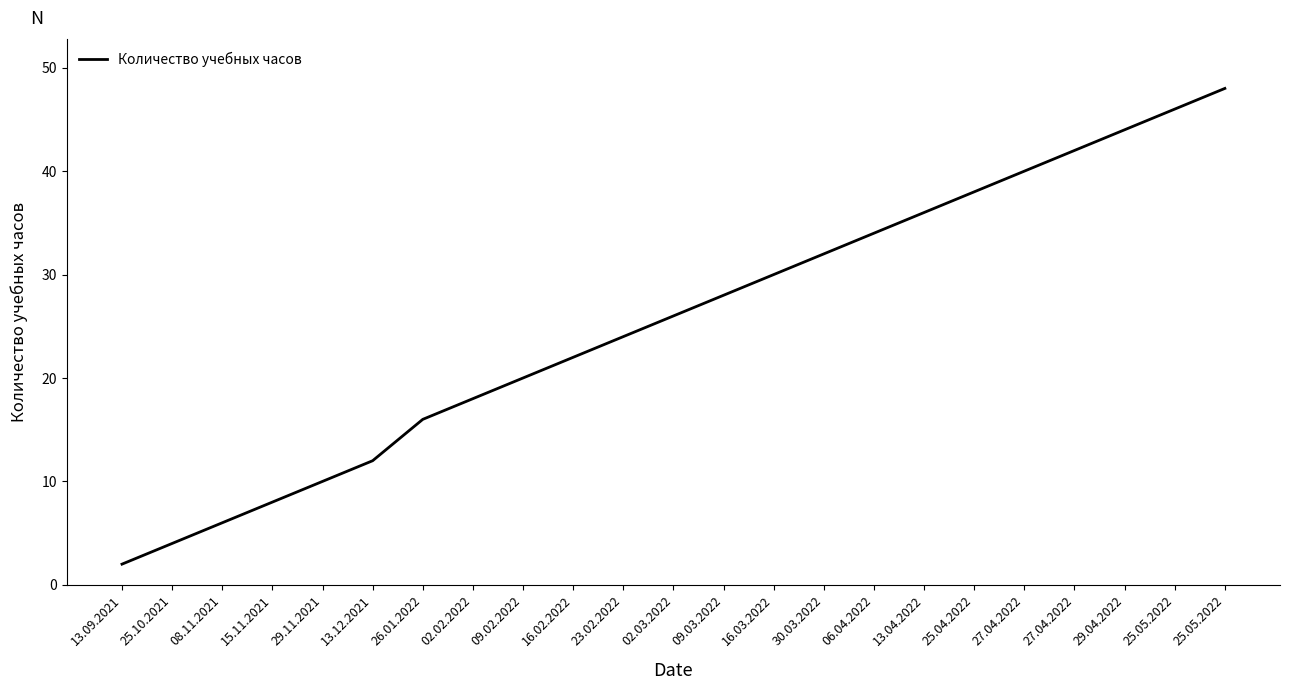

What is the sum of the values at 02.03.2022 and 25.04.2022?

64